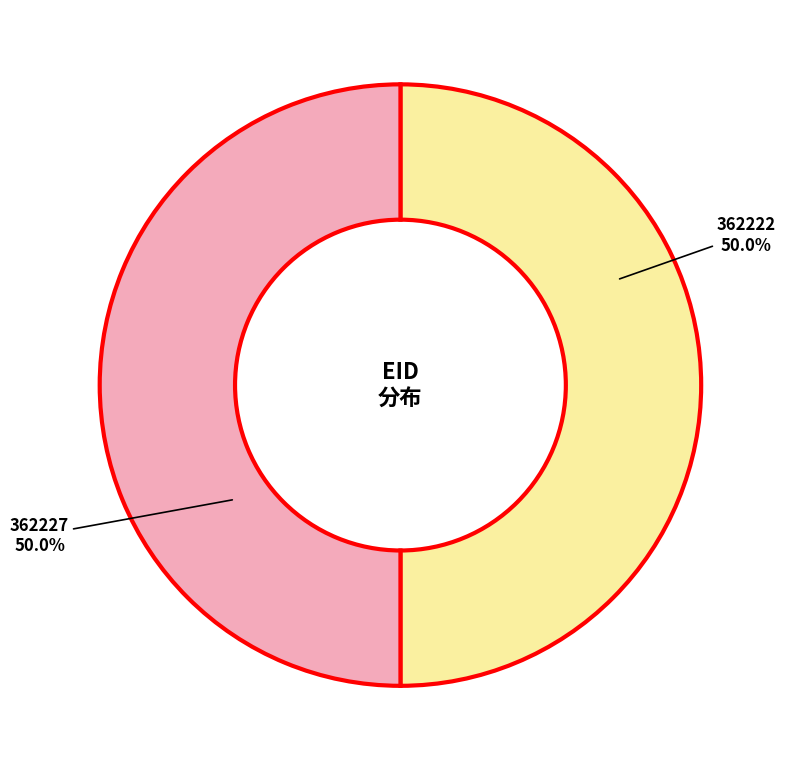

What is the total percentage of 362227 and 362222?

100.0%